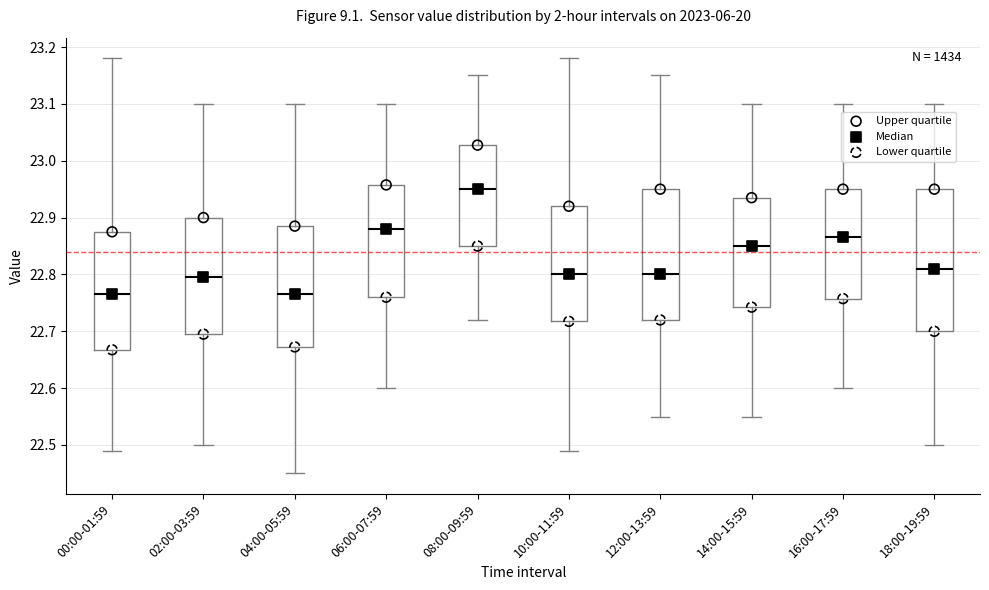

Which box is the tallest, from its lower edge to its upper edge?

18:00-19:59